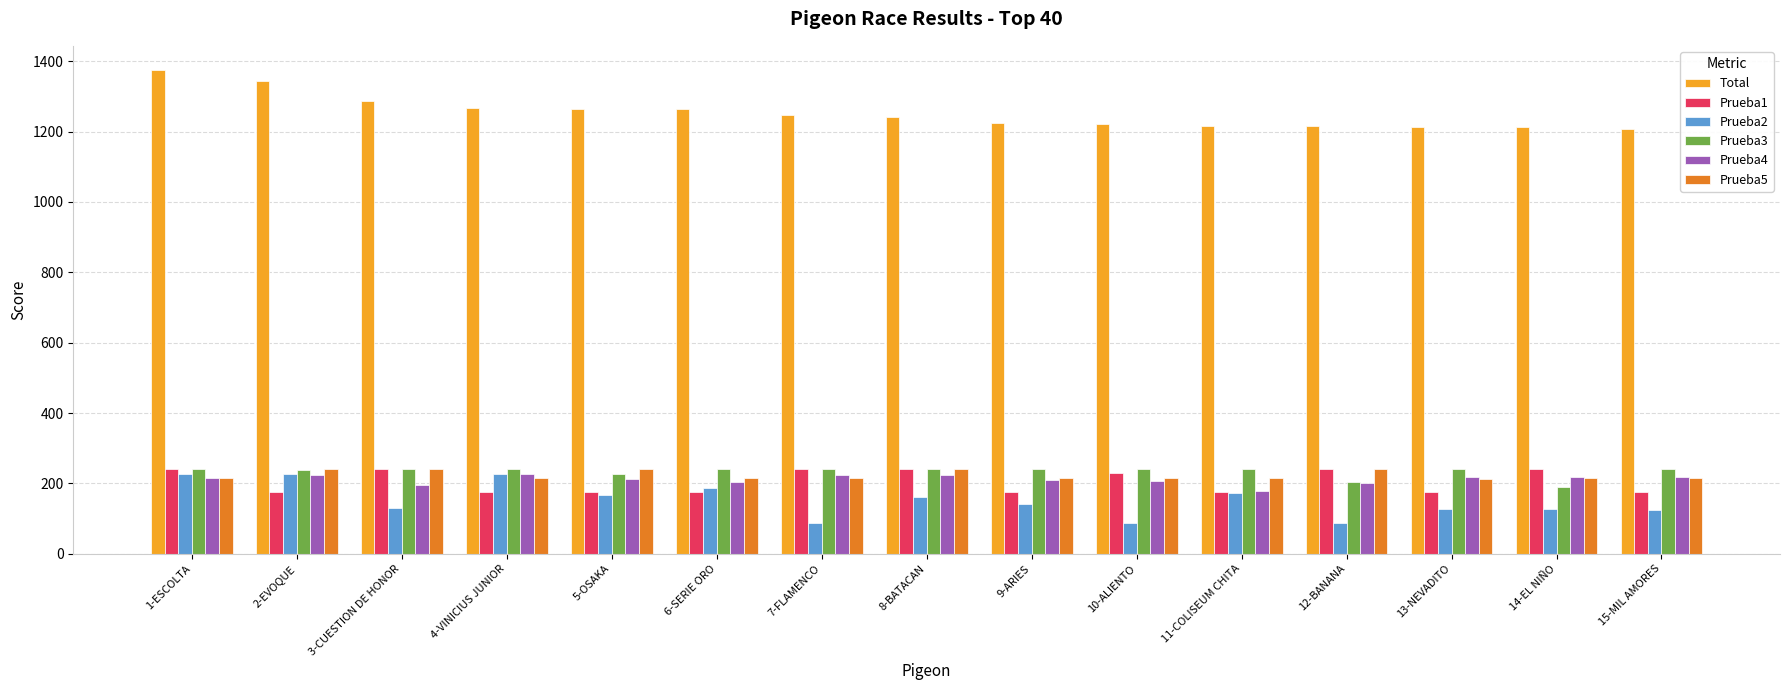

Are the bars grouped side by side (vs. stacked)?

Yes